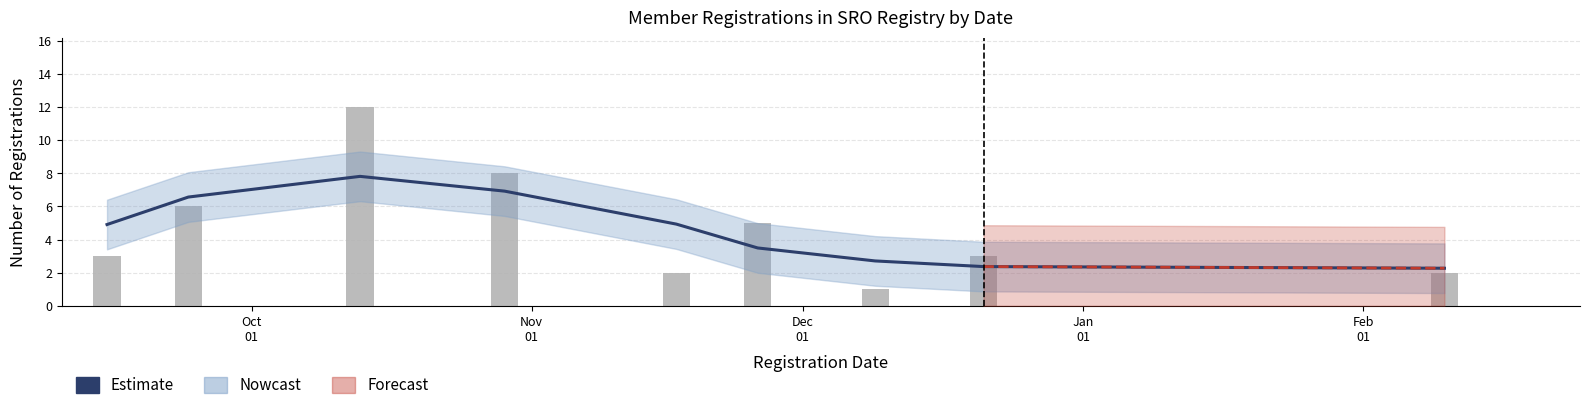

How many data points in Registrations (daily) are above 3?

4